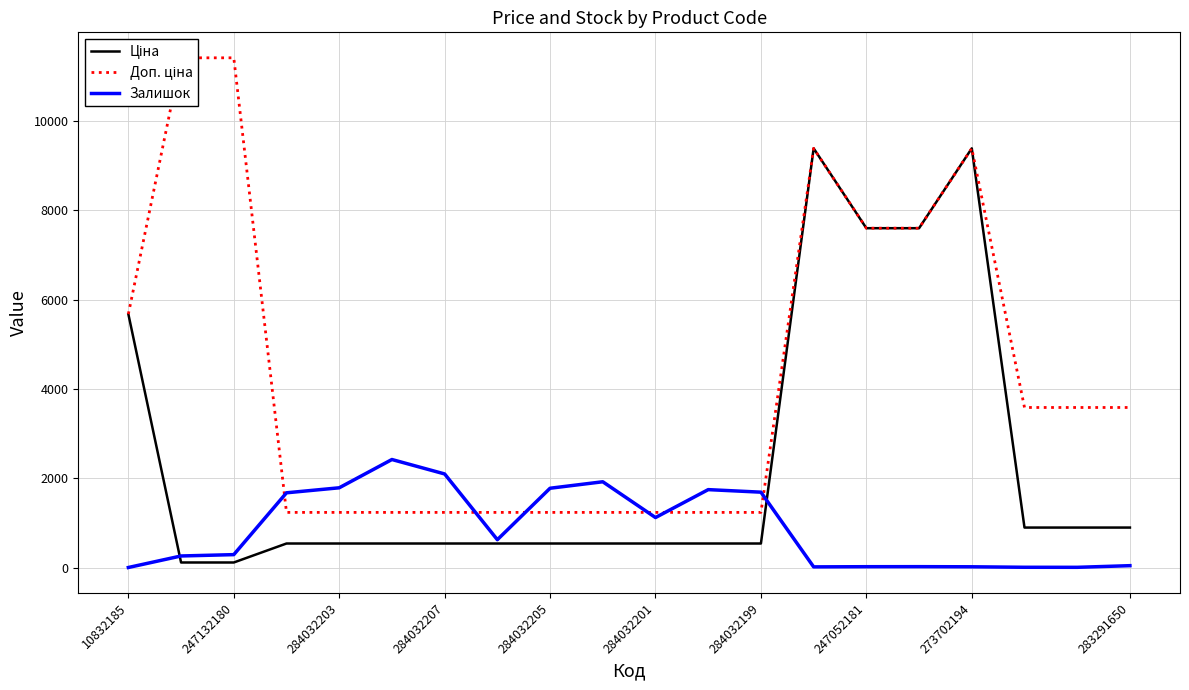

How many interior local peaks does the Доп. ціна series have?

2